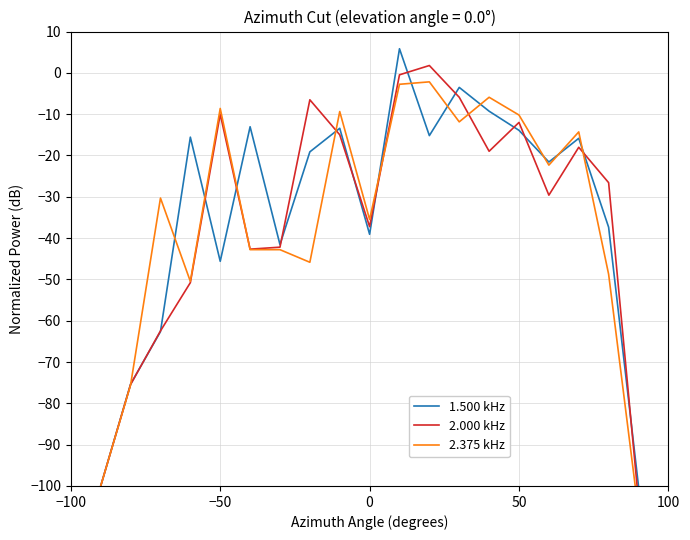

What is the lowest value of the 1.500 kHz series?

-100.0